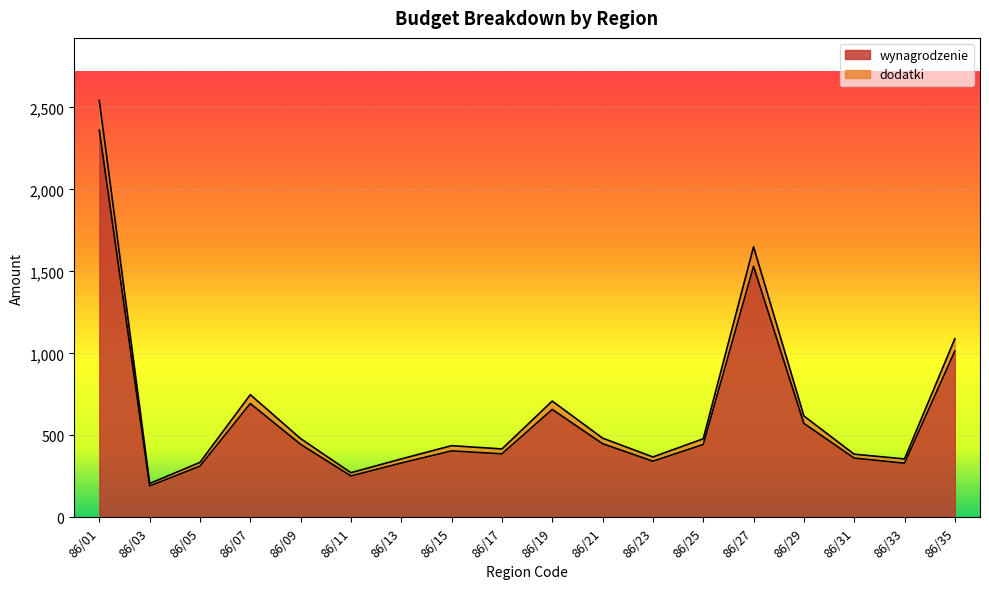

What is the difference between the wynagrodzenie values at 86/07 and 86/13?

363